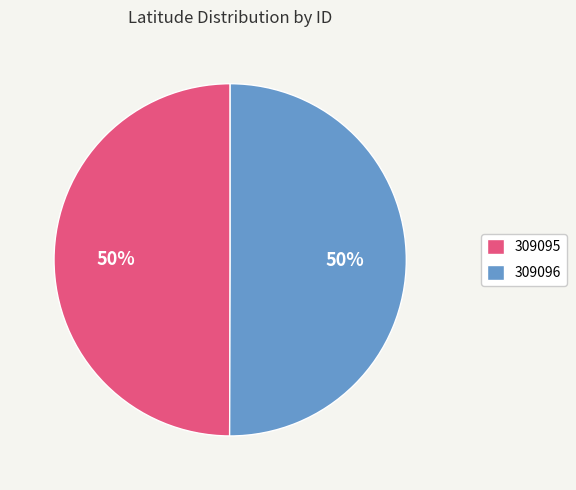

How many slices are in this pie chart?

2